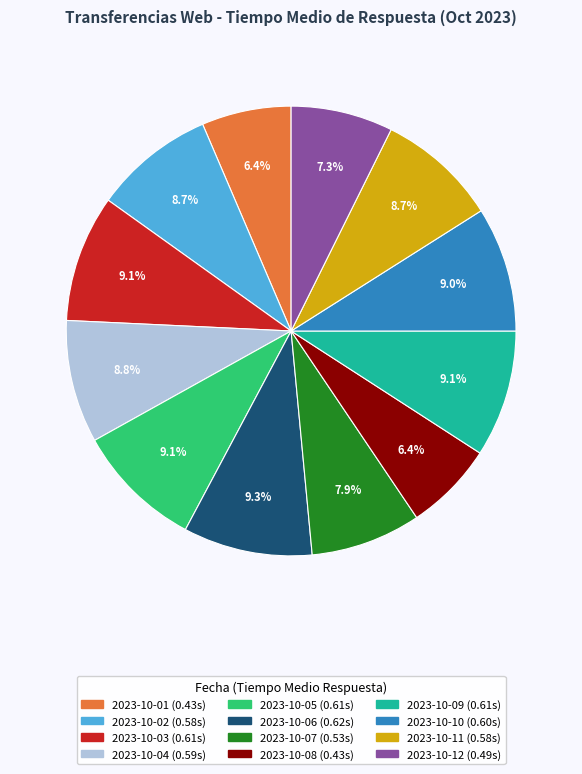

To the nearest percent, what percentage of the pie is 2023-10-03?

9%